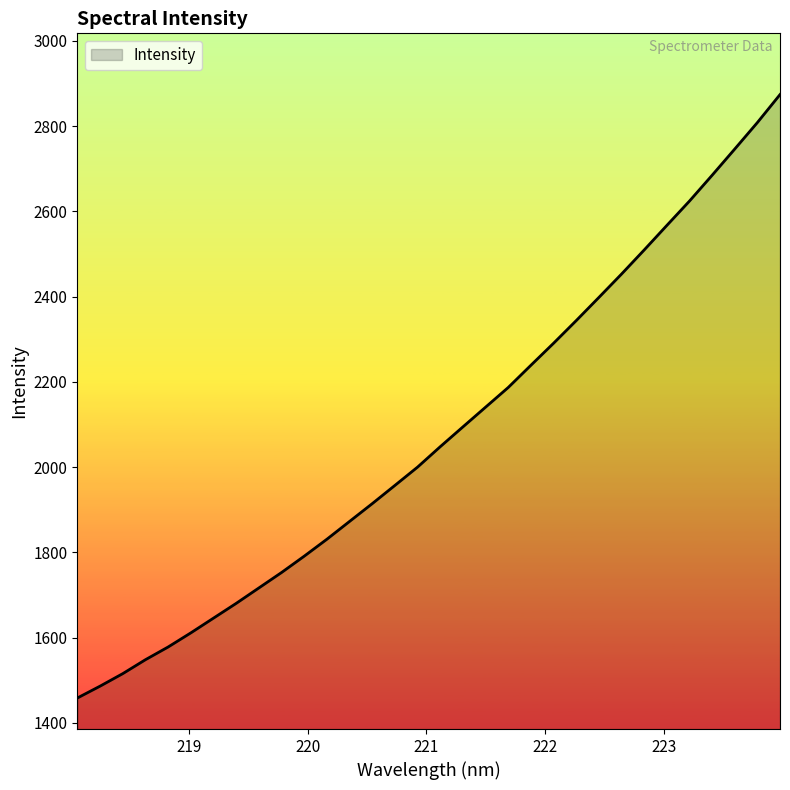

What is the greatest value displayed?

2874.2